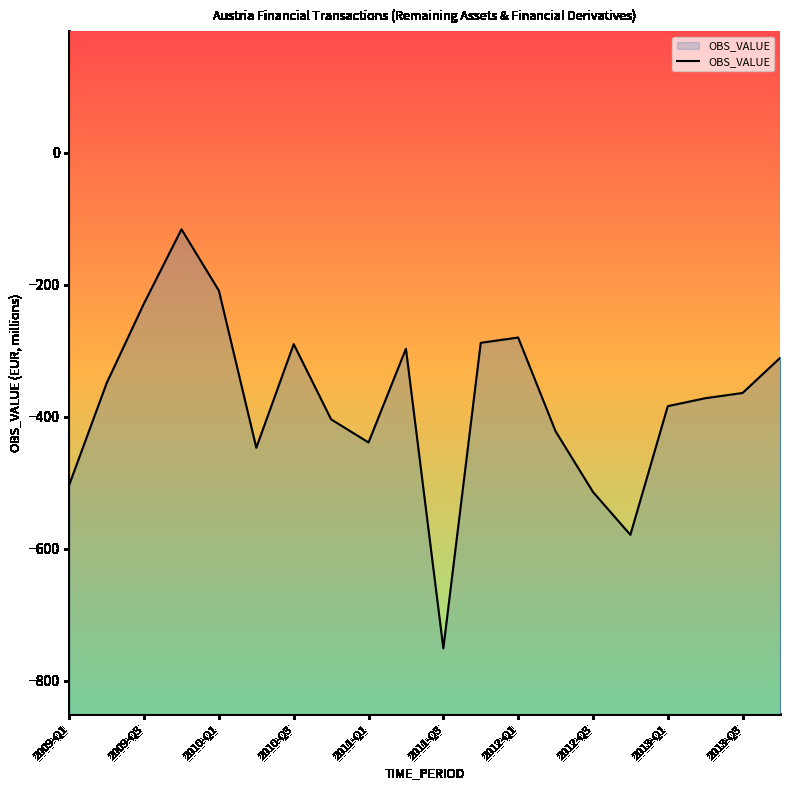

What is the difference between the maximum and minimum values?

635